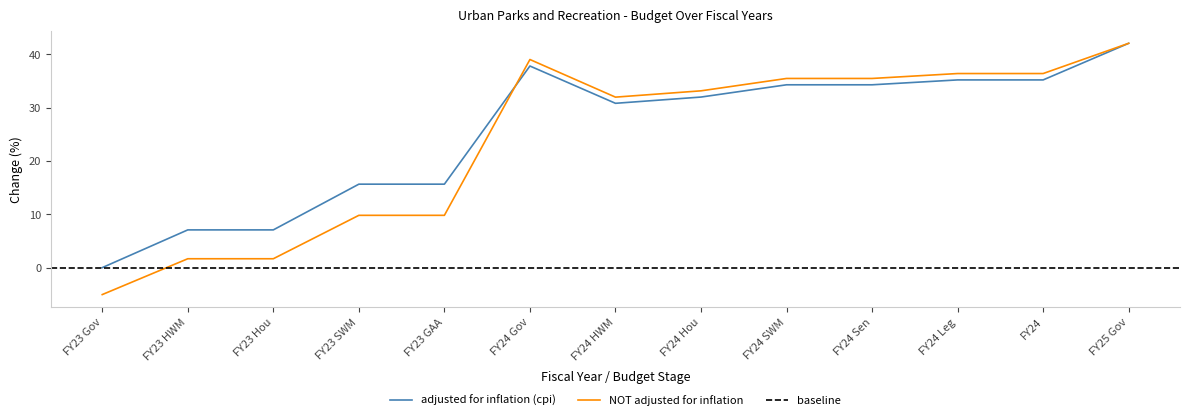

Count the number of categories in the chart.

13